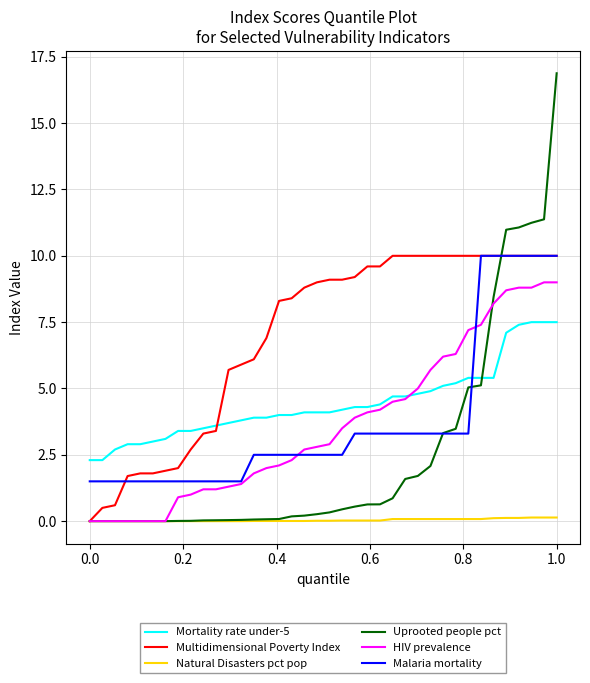

Which series has the largest range (max minus min)?

Uprooted people pct